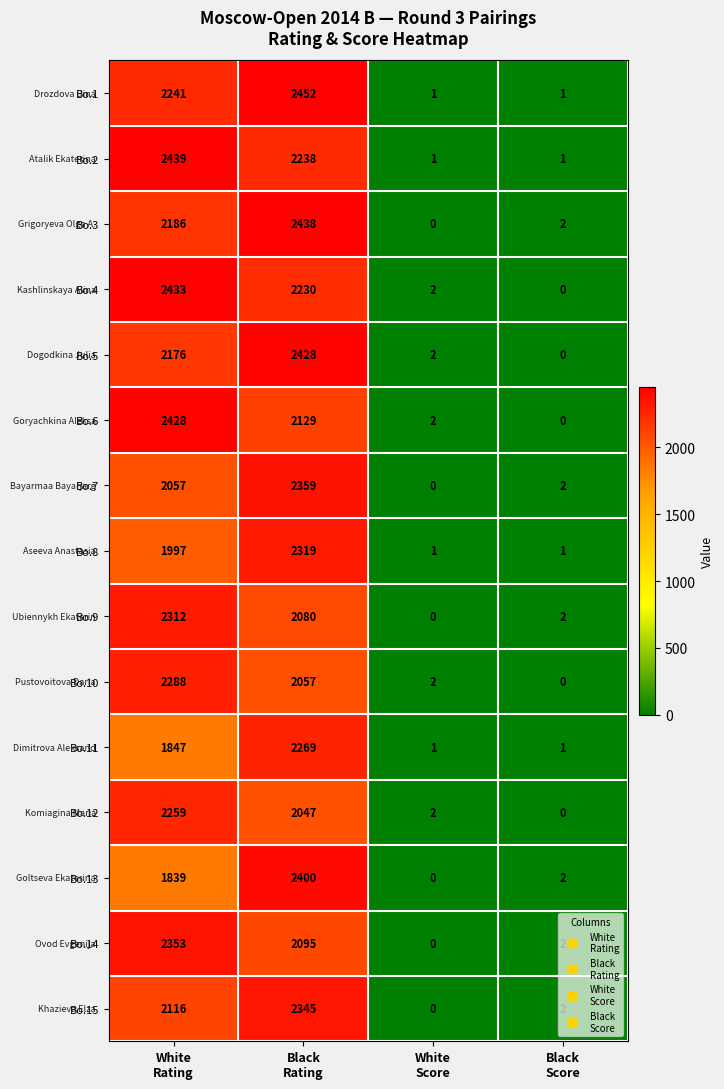

Which series has the largest total across all categories?

Bo.1